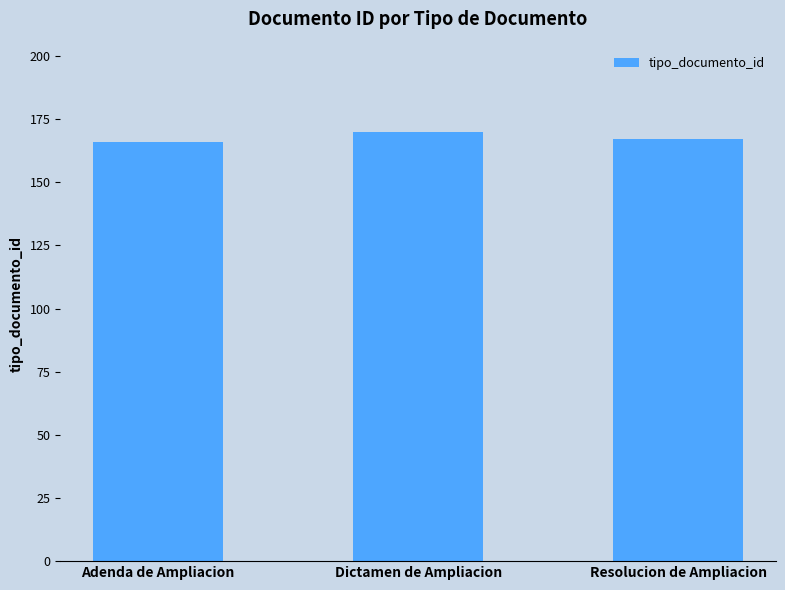

What is the label of the 1st bar from the right?

Resolucion de Ampliacion